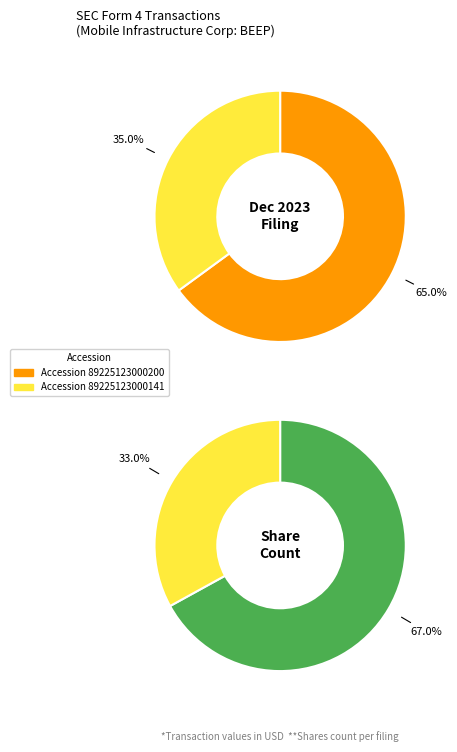

Count the number of slices in the pie.

2